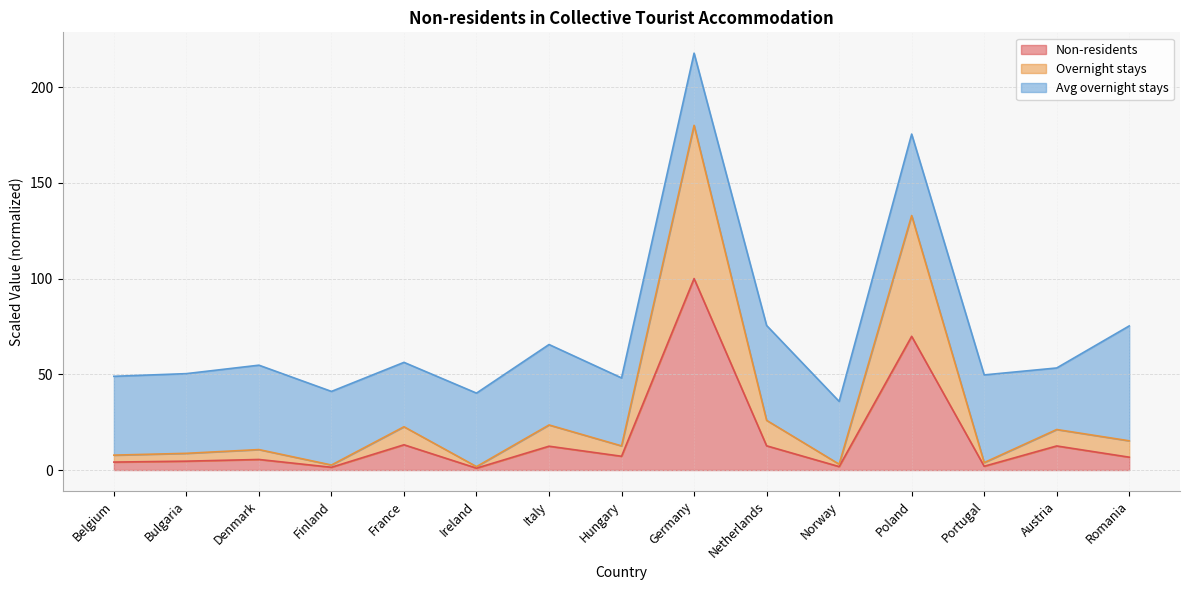

At which category is the sum across all series the highest?

Germany